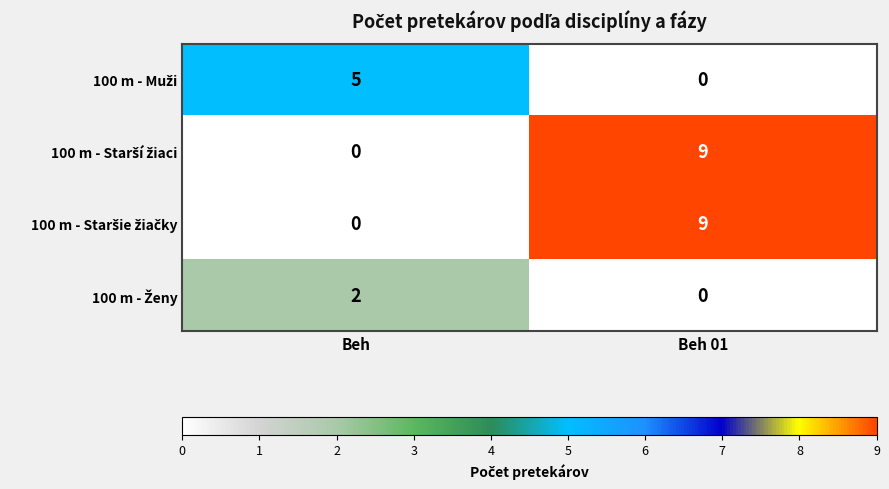

What is the difference between the highest and lowest values at Beh 01?

9